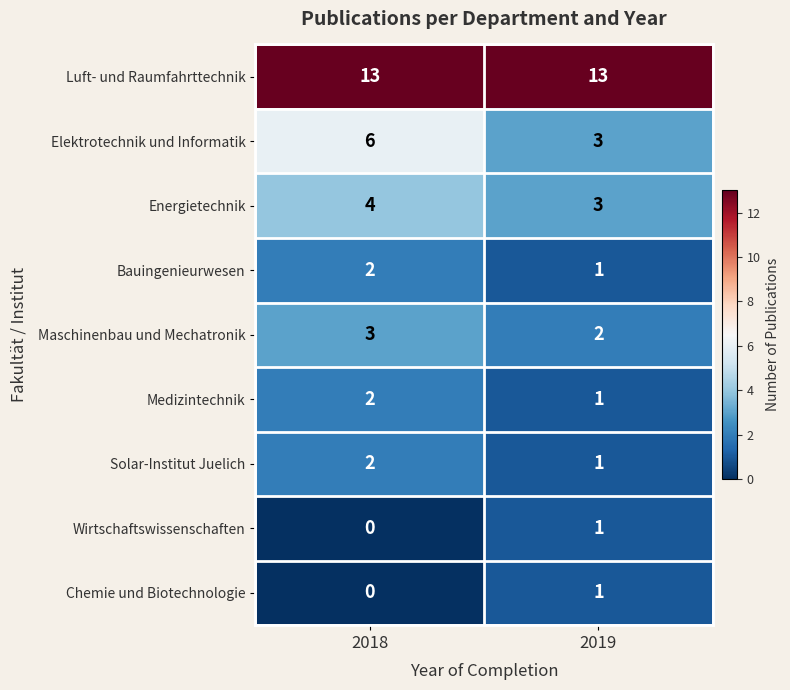

At which category is the sum across all series the highest?

2018